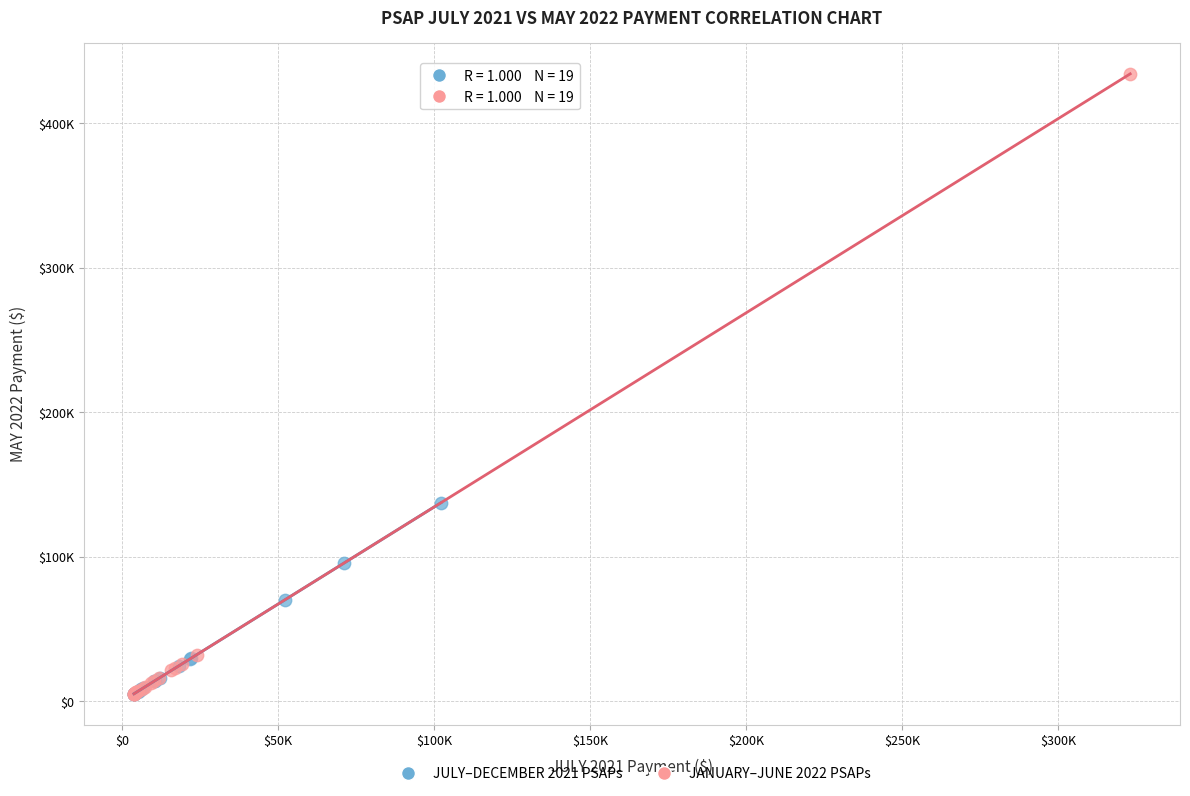

Which series has the widest spread of Y values?

JANUARY–JUNE 2022 PSAPs